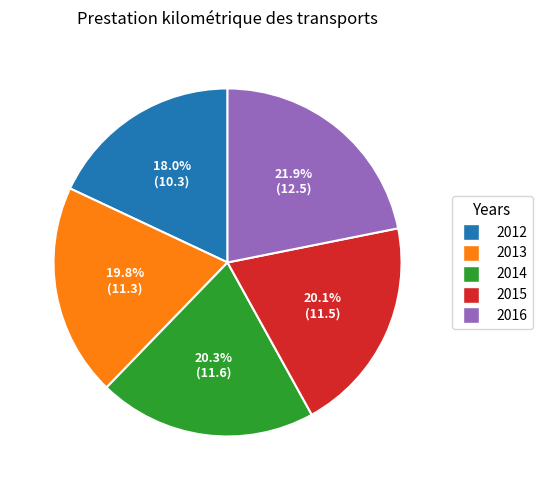

Which category has the smallest portion of the pie?

2012